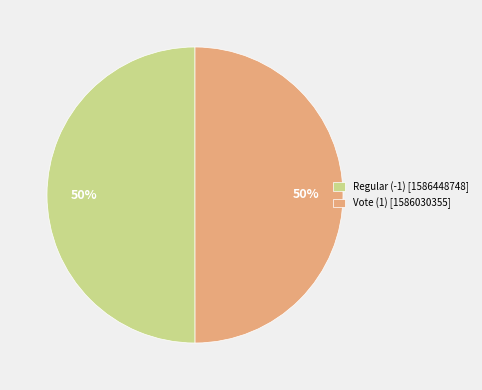

Is the sum of Regular (-1) [1586448748] and Vote (1) [1586030355] greater than half?

Yes